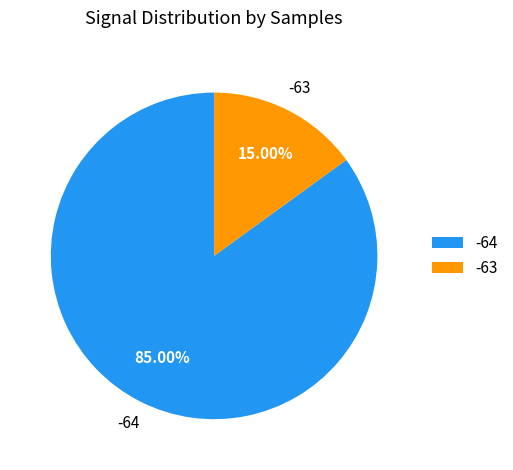

Which slice is the smallest?

-63